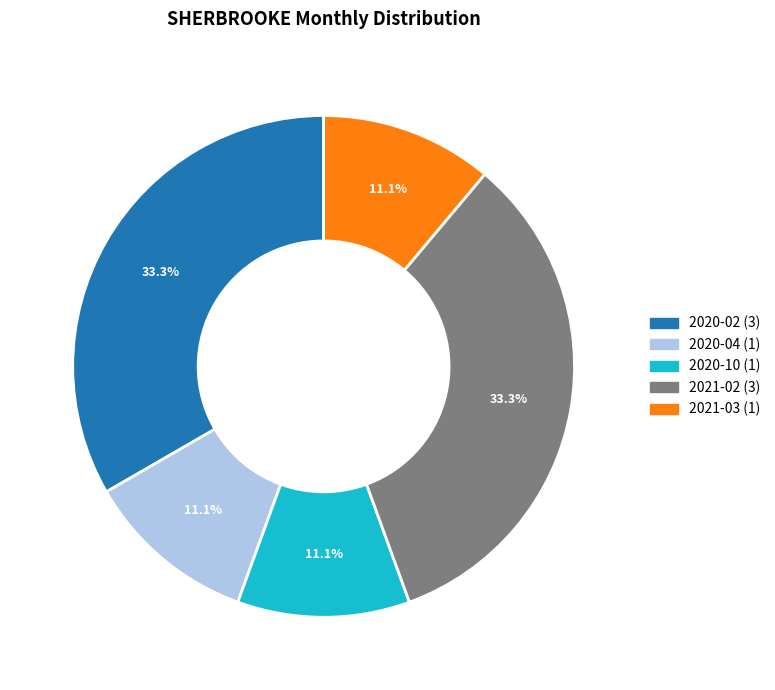

Does any single category account for the majority?

No